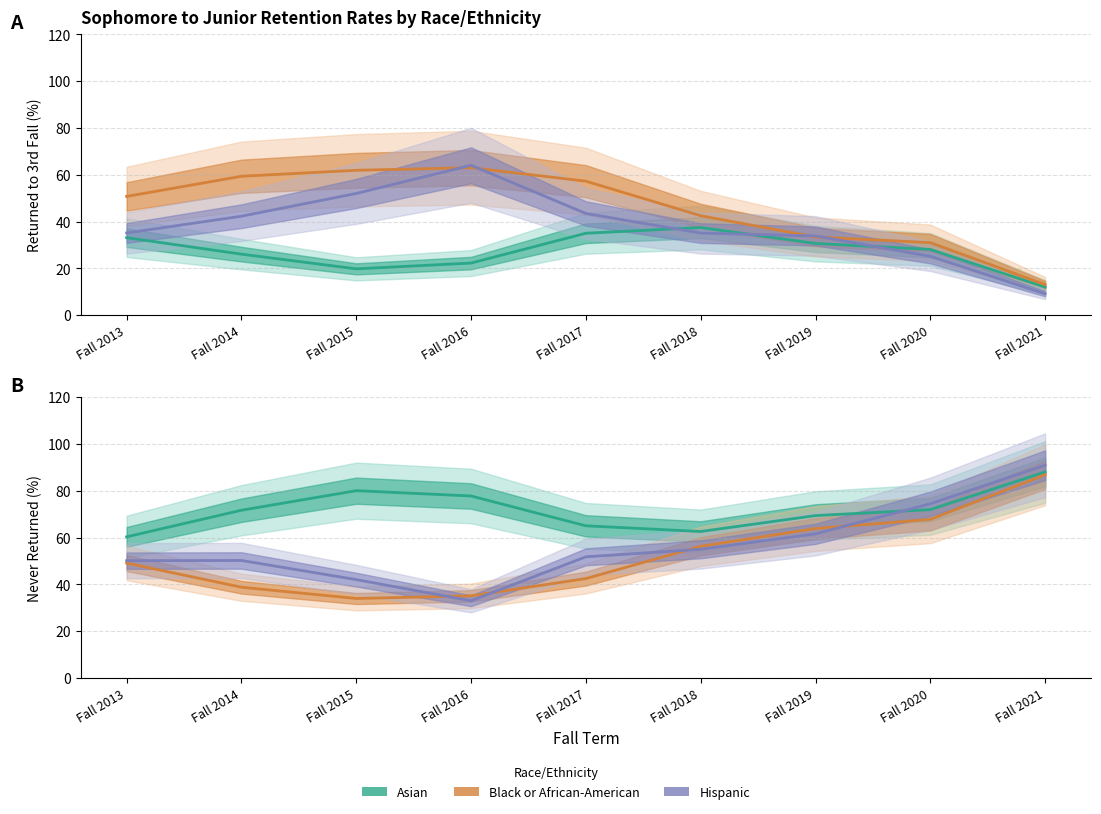

In Asian – Never Returned, how many points are lower than both neighbors (excluding endpoints)?

1